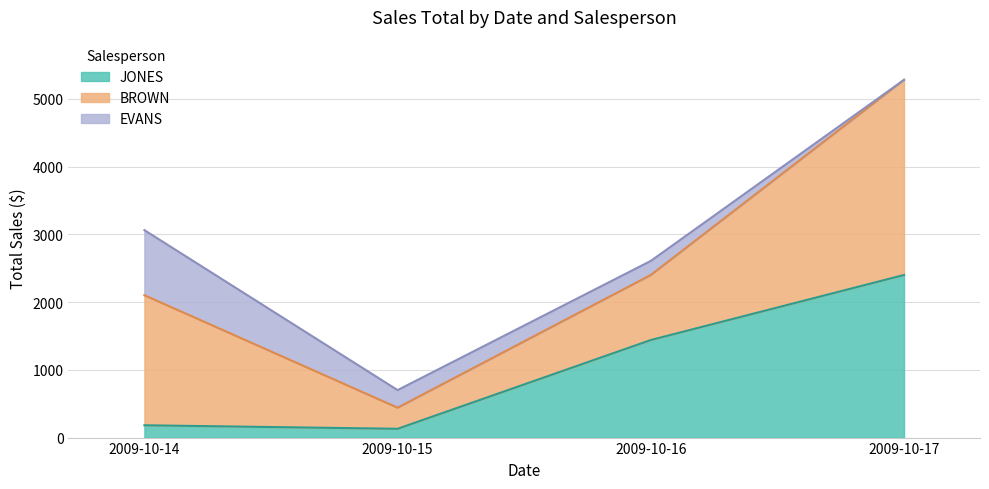

How many lines are shown in the chart?

3